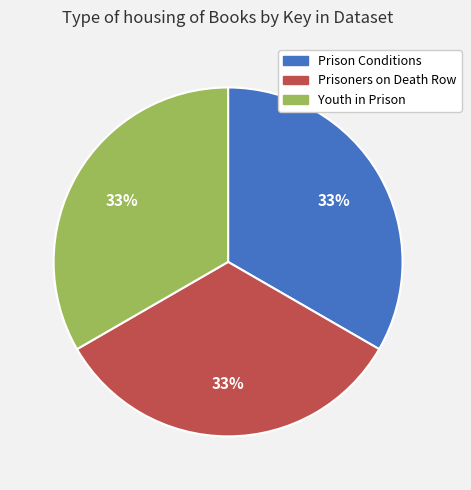

Is there any slice that represents more than half of the pie?

No